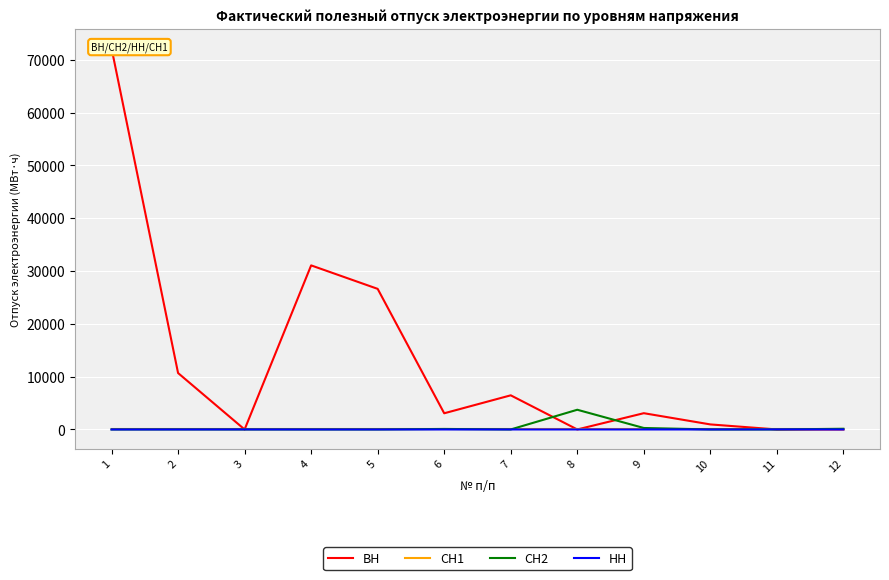

Does the chart display data point markers on the line(s)?

No